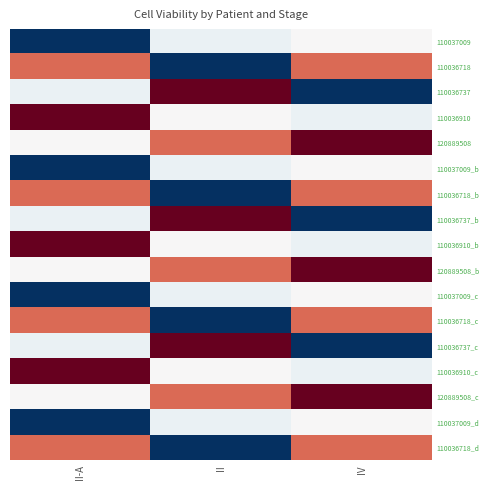

At IV, list the series in order from largest to smallest.

120889508, 120889508_b, 120889508_c, 110036718, 110036718_b, 110036718_c, 110036718_d, 110037009, 110037009_b, 110037009_c, 110037009_d, 110036910, 110036910_b, 110036910_c, 110036737, 110036737_b, 110036737_c